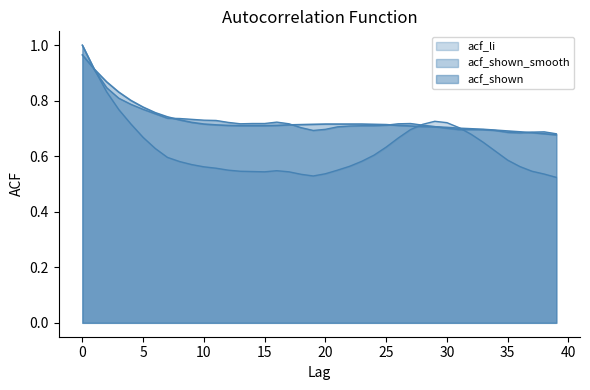

What is the difference between the maximum and minimum values in the acf_li series?

0.5